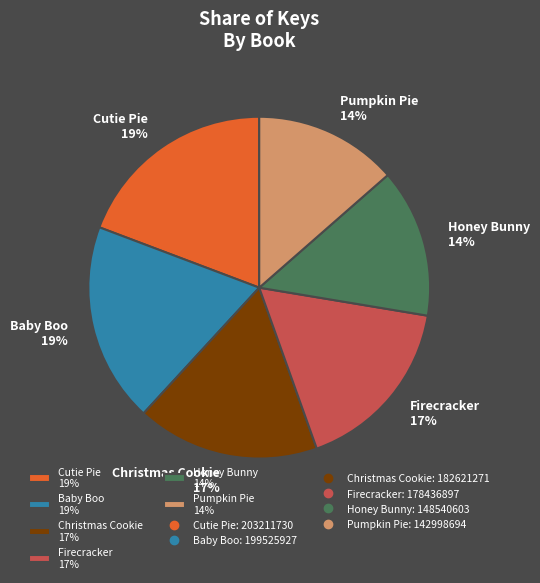

What percentage is the Christmas Cookie 17% slice, to the nearest percent?

17%